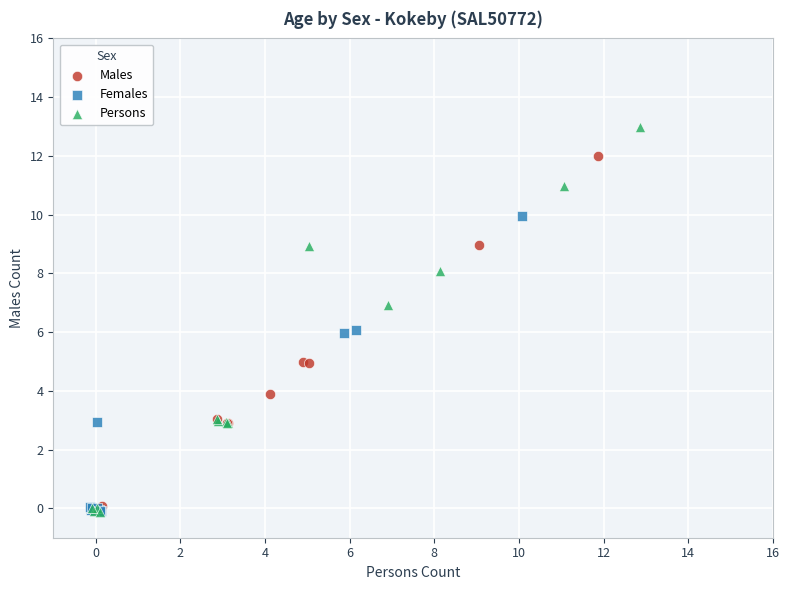

What are all the series names shown in the legend?

Males, Females, Persons